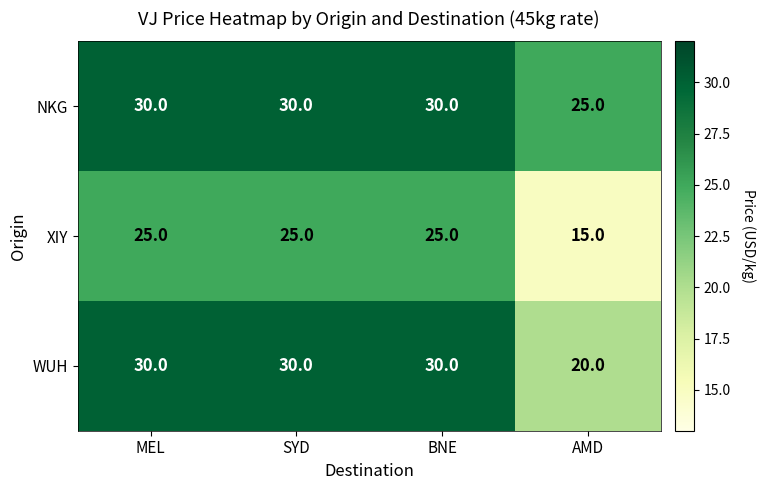

Reading right to left, list all the values displayed in this chart.

NKG: 25	30	30	30
XIY: 15	25	25	25
WUH: 20	30	30	30